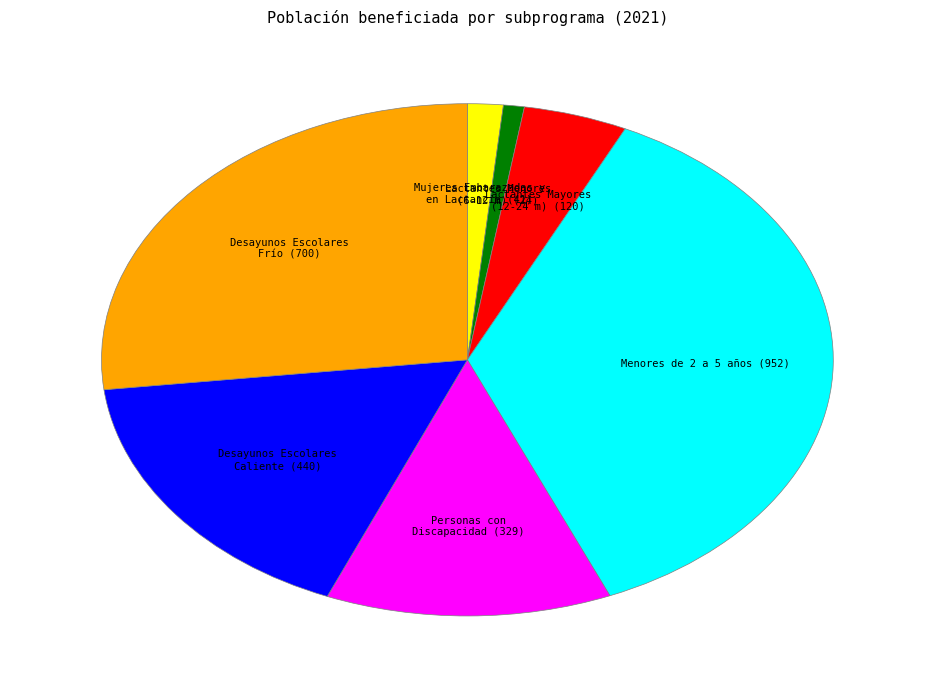

Is there a majority slice in this chart?

No